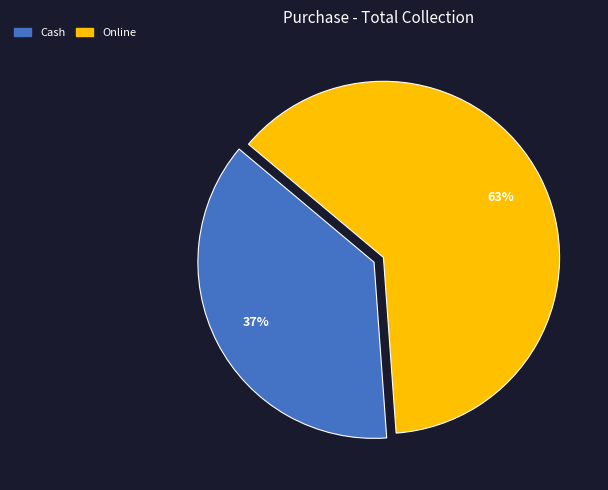

Is the sum of Online and Cash greater than half?

Yes